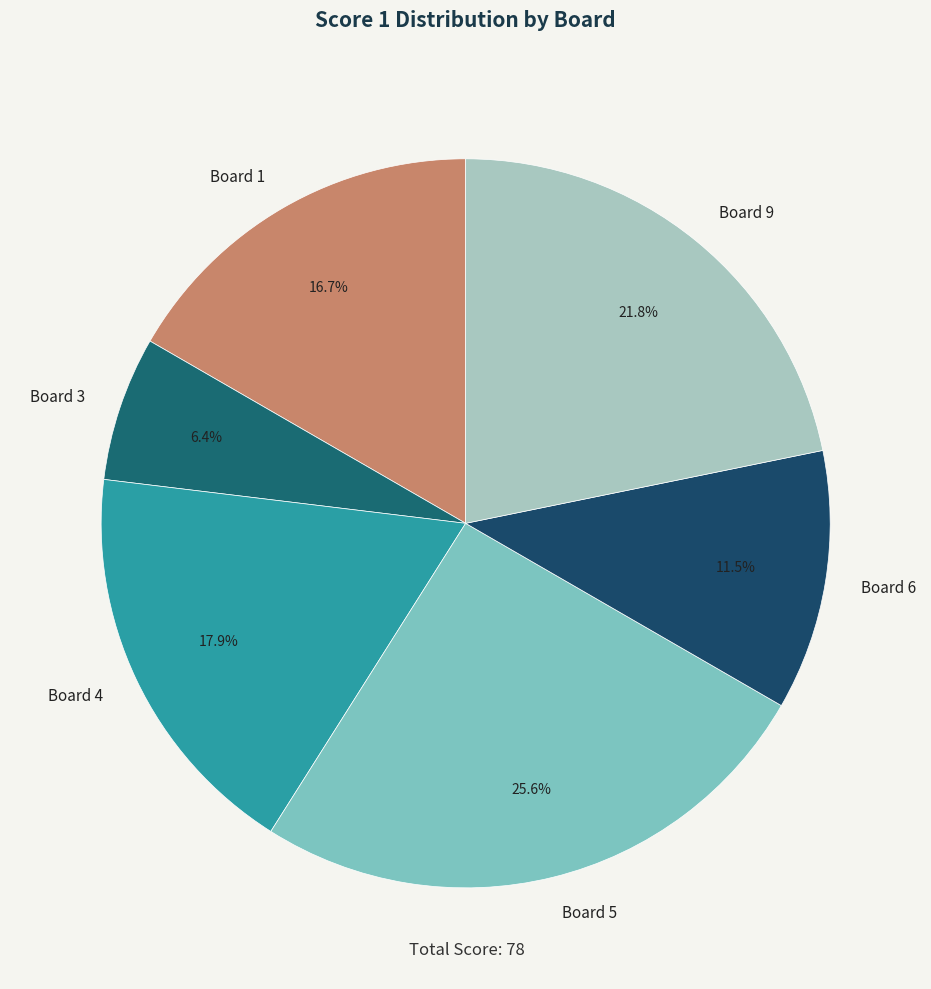

Which category has the smallest portion of the pie?

Board 3